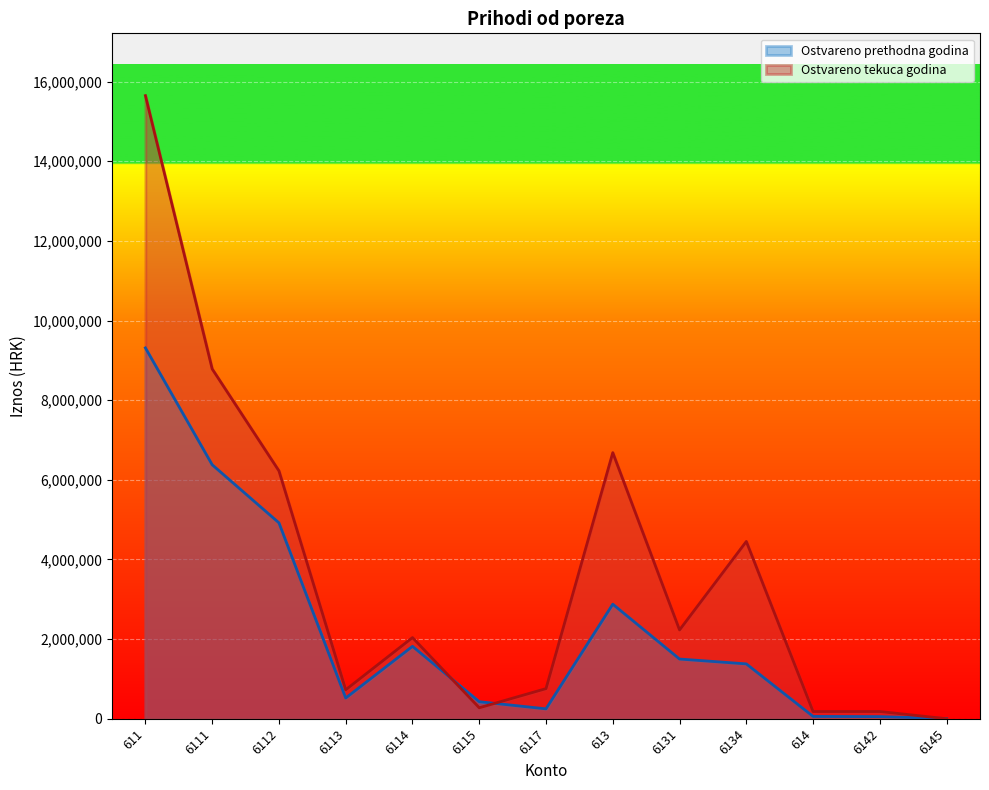

How many interior local valleys does the Ostvareno tekuca godina series have?

3